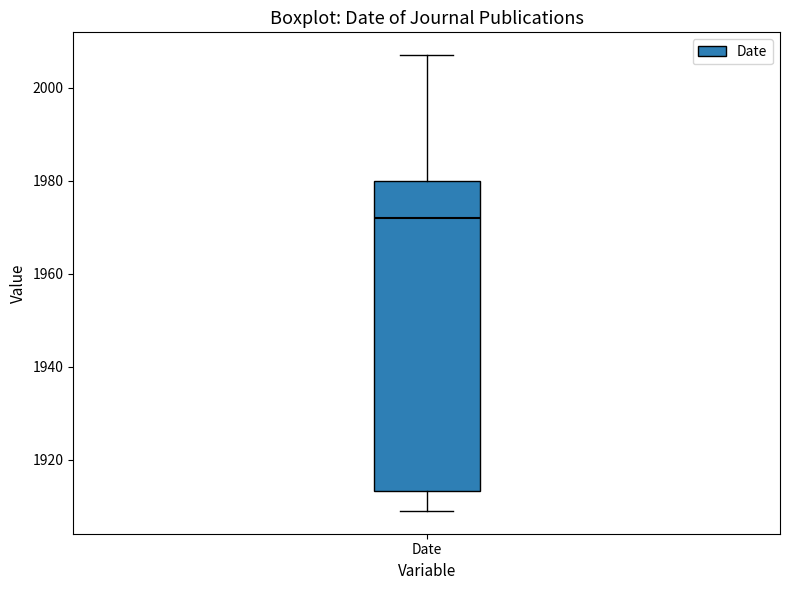

Where is the upper edge of the box for Date on the y-axis? The values are not printed on the chart, so give them approximately, as read against the axis.

1980